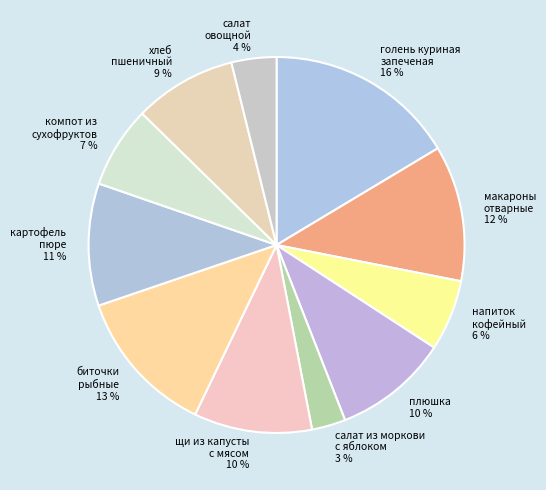

Which category has the smallest portion of the pie?

салат из моркови с яблоком